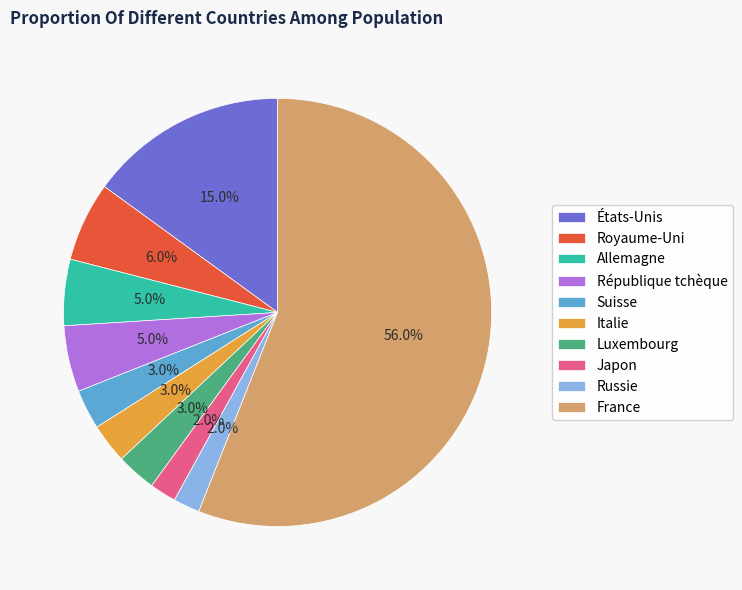

What percentage is NOT represented by République tchèque?

95.0%